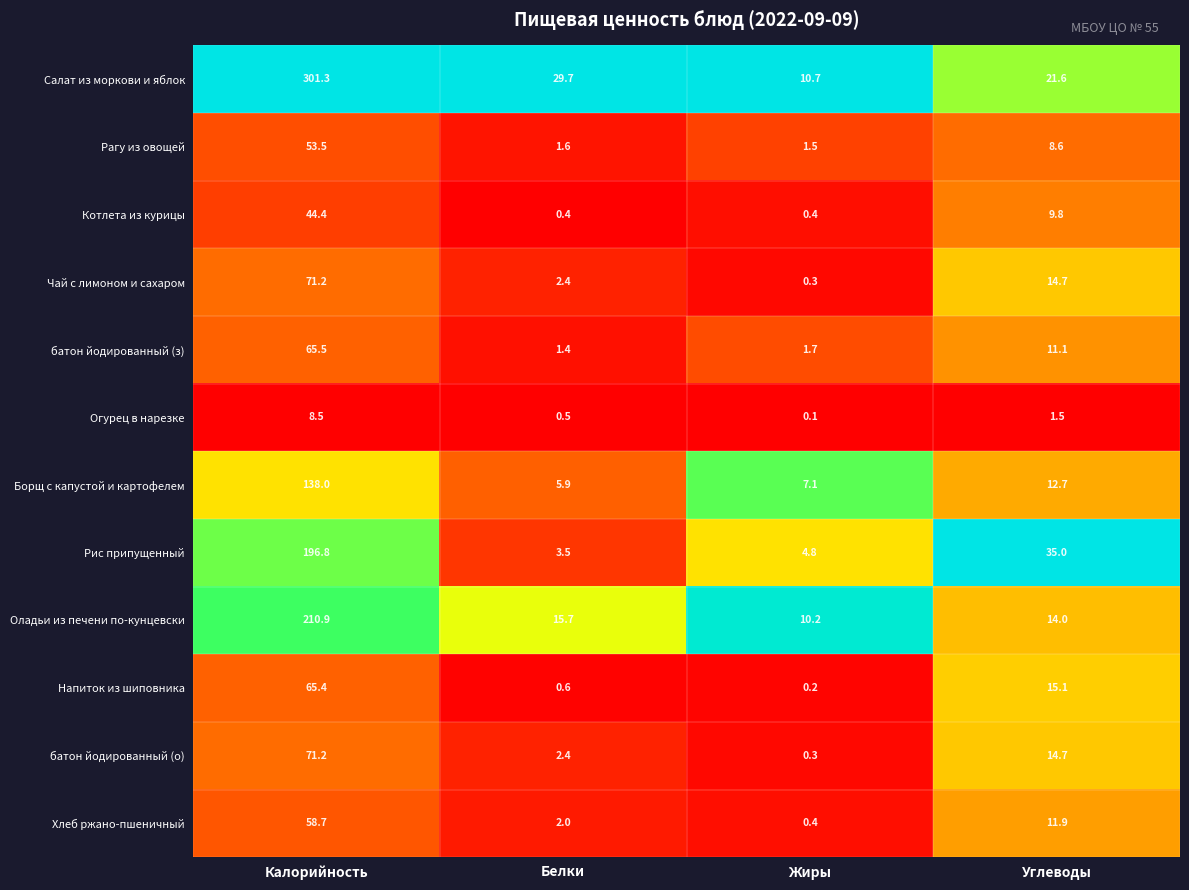

Which series changed the most between Калорийность and Белки?

Салат из моркови и яблок